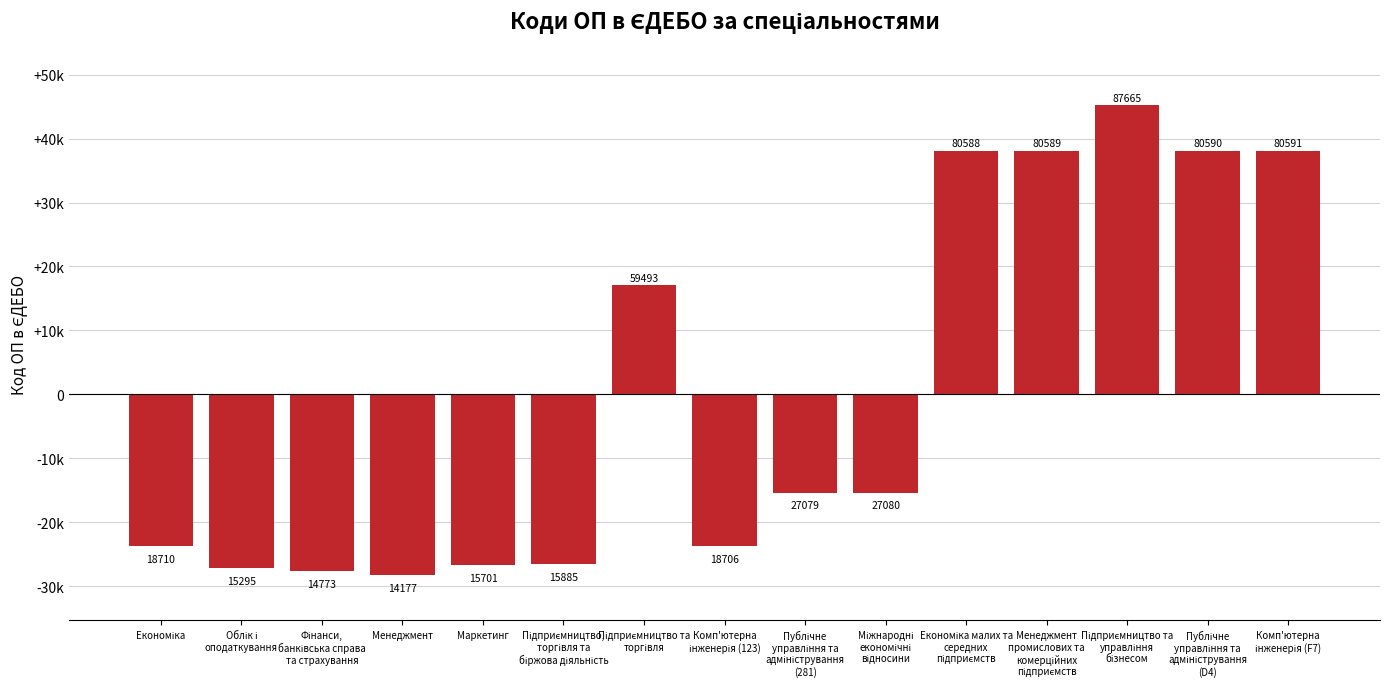

True or false: the data shows 17031.5 at Підприємництво та
торгівля.

True